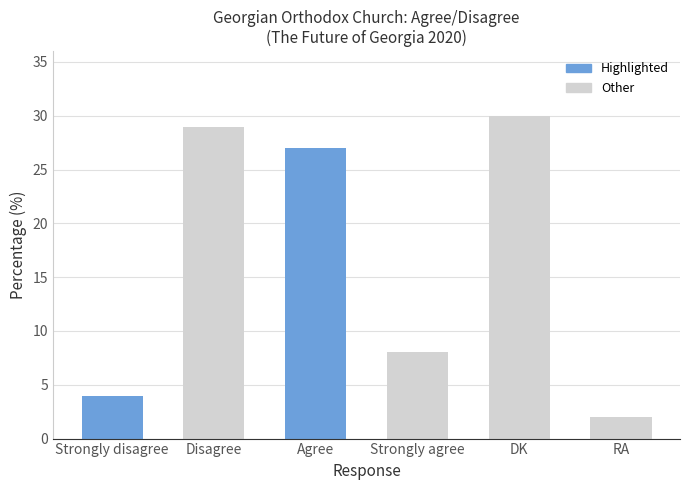

Reading right to left, list all the values displayed in this chart.

RA=2	DK=30	Strongly agree=8	Agree=27	Disagree=29	Strongly disagree=4